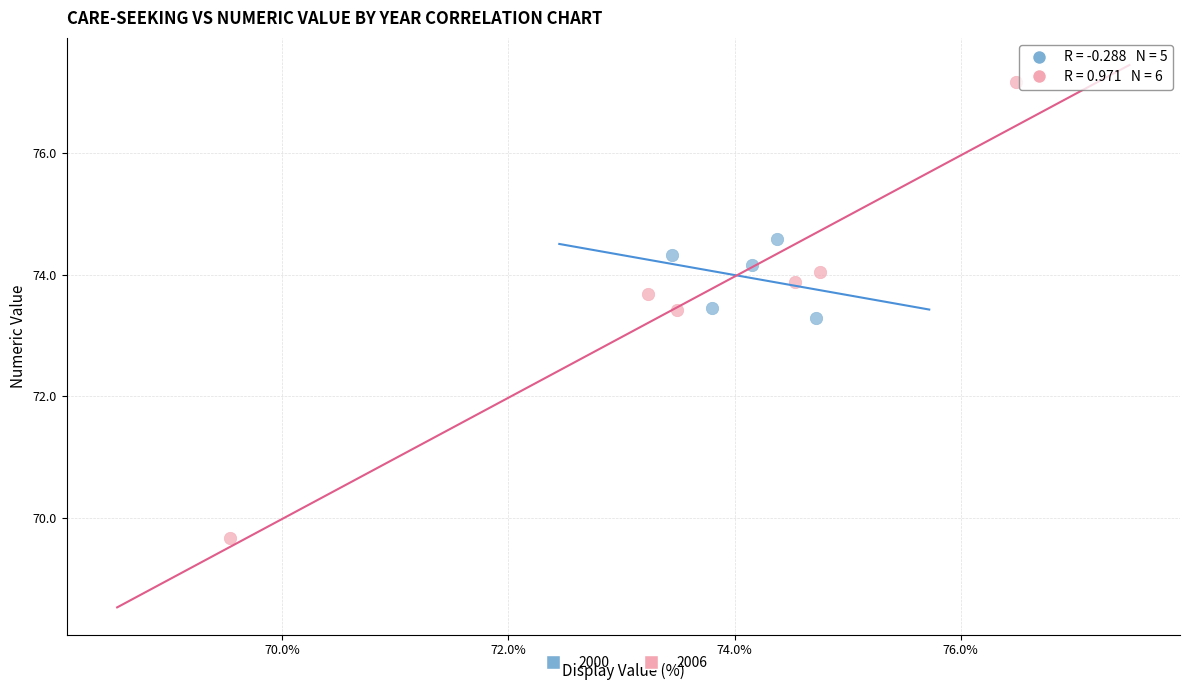

Which series reaches the minimum Y coordinate?

2006